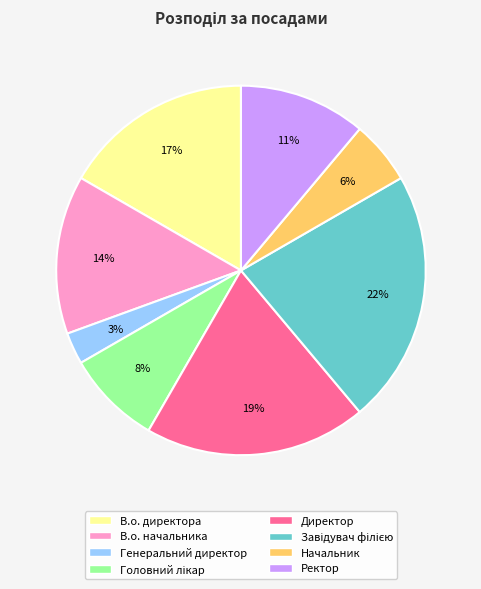

What is the smallest slice in the pie chart?

Генеральний директор